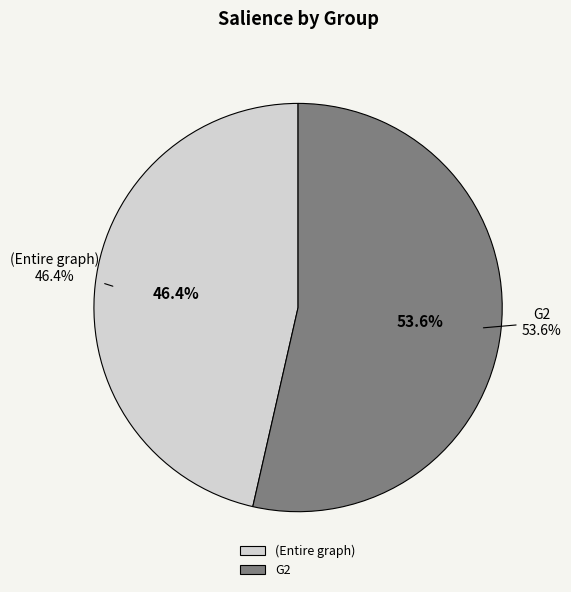

Does G2 represent more than half of the total?

Yes